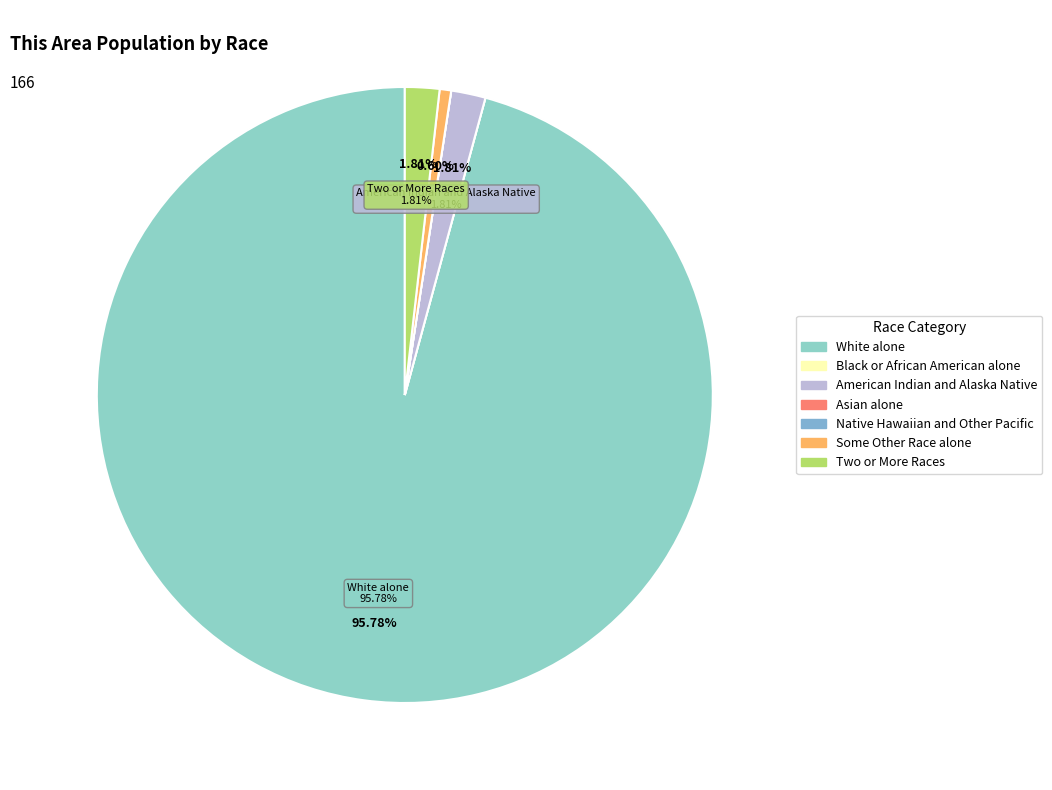

Which category has the smallest portion of the pie?

Black or African American alone